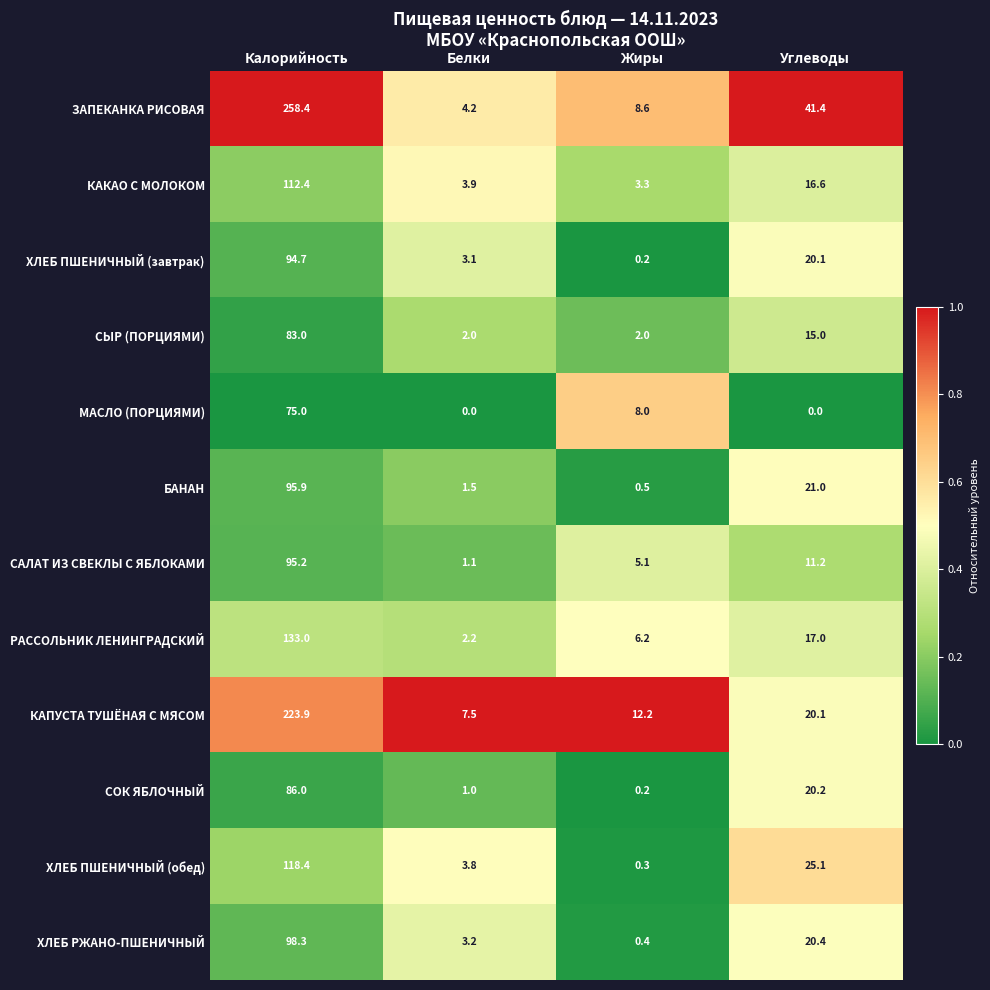

Is it true that КАКАО С МОЛОКОМ equals 16.6 at Углеводы?

True